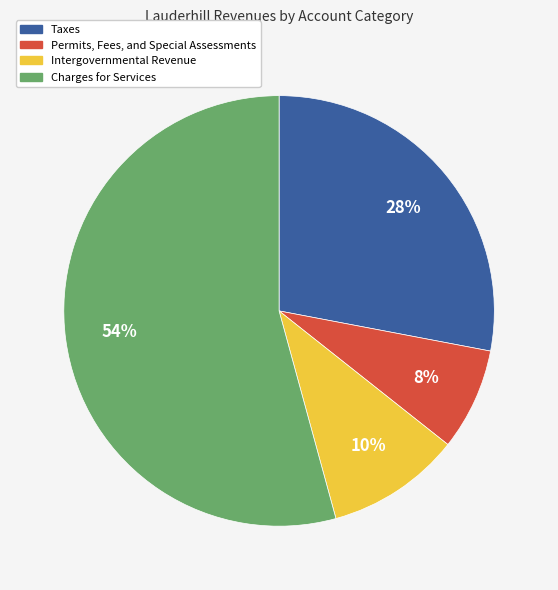

Combined, do Permits, Fees, and Special Assessments and Intergovernmental Revenue account for over 50%?

No